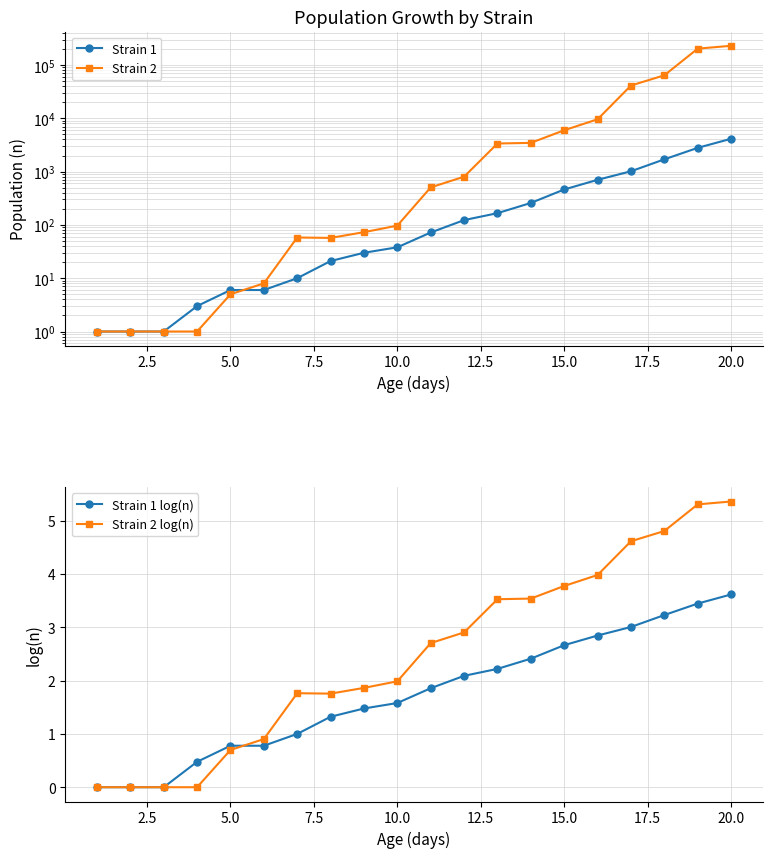

The value of Strain 1 log(n) at 10.0 is 0.6. True or false?

False